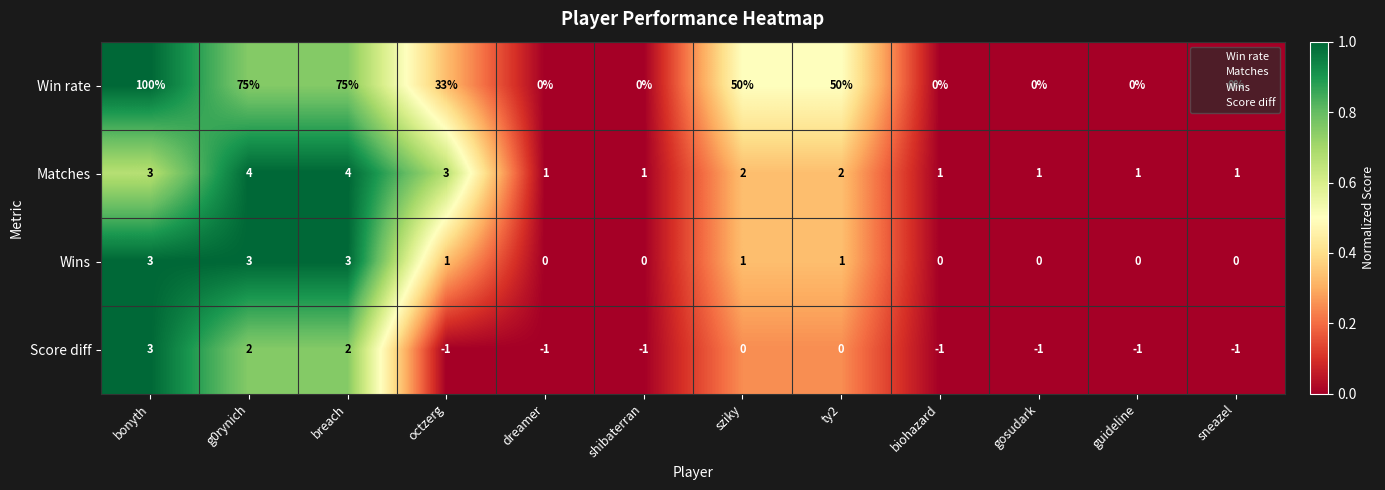

Is it true that Win rate equals 64 at gosudark?

False